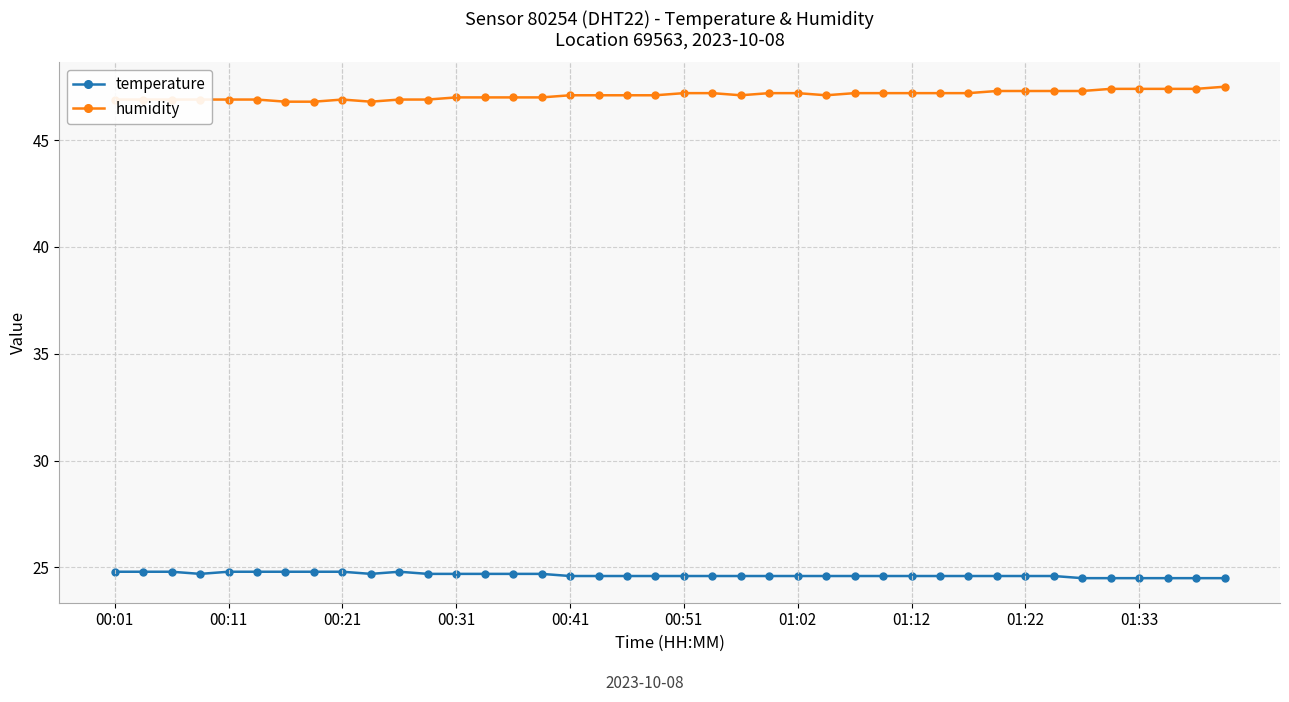

What is the sum of all humidity values?

1884.2